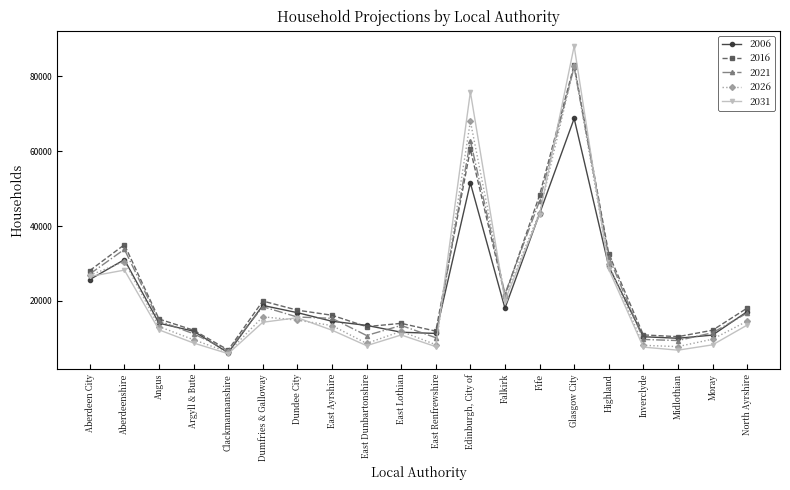

Which label corresponds to the largest value in the chart?

Glasgow City